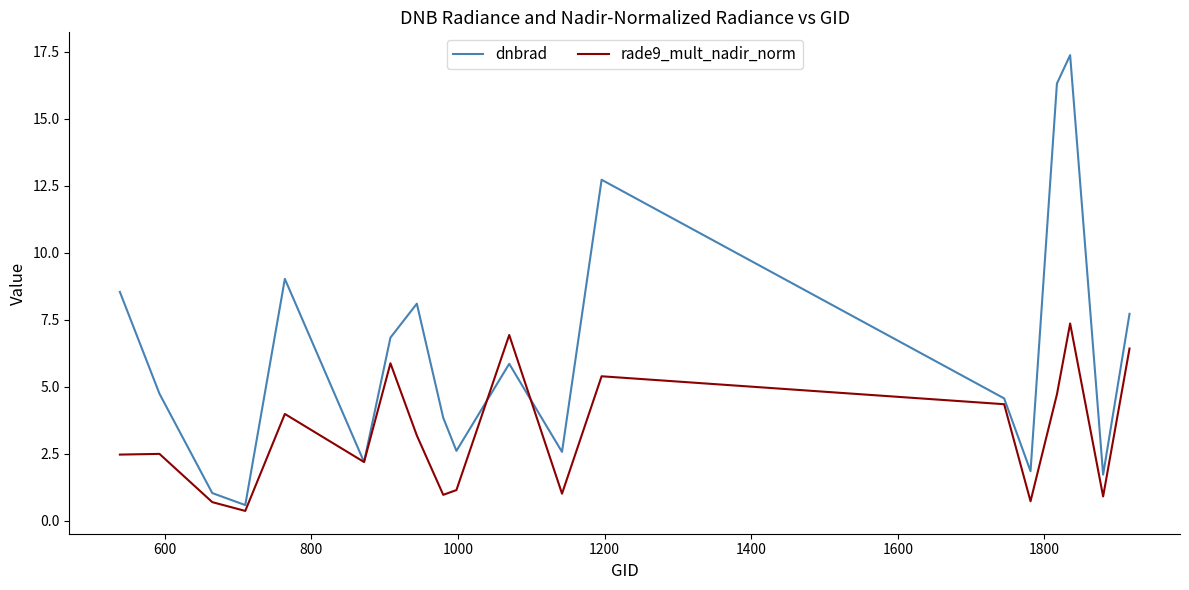

Rank the series by their maximum value, from highest to lowest.

dnbrad, rade9_mult_nadir_norm